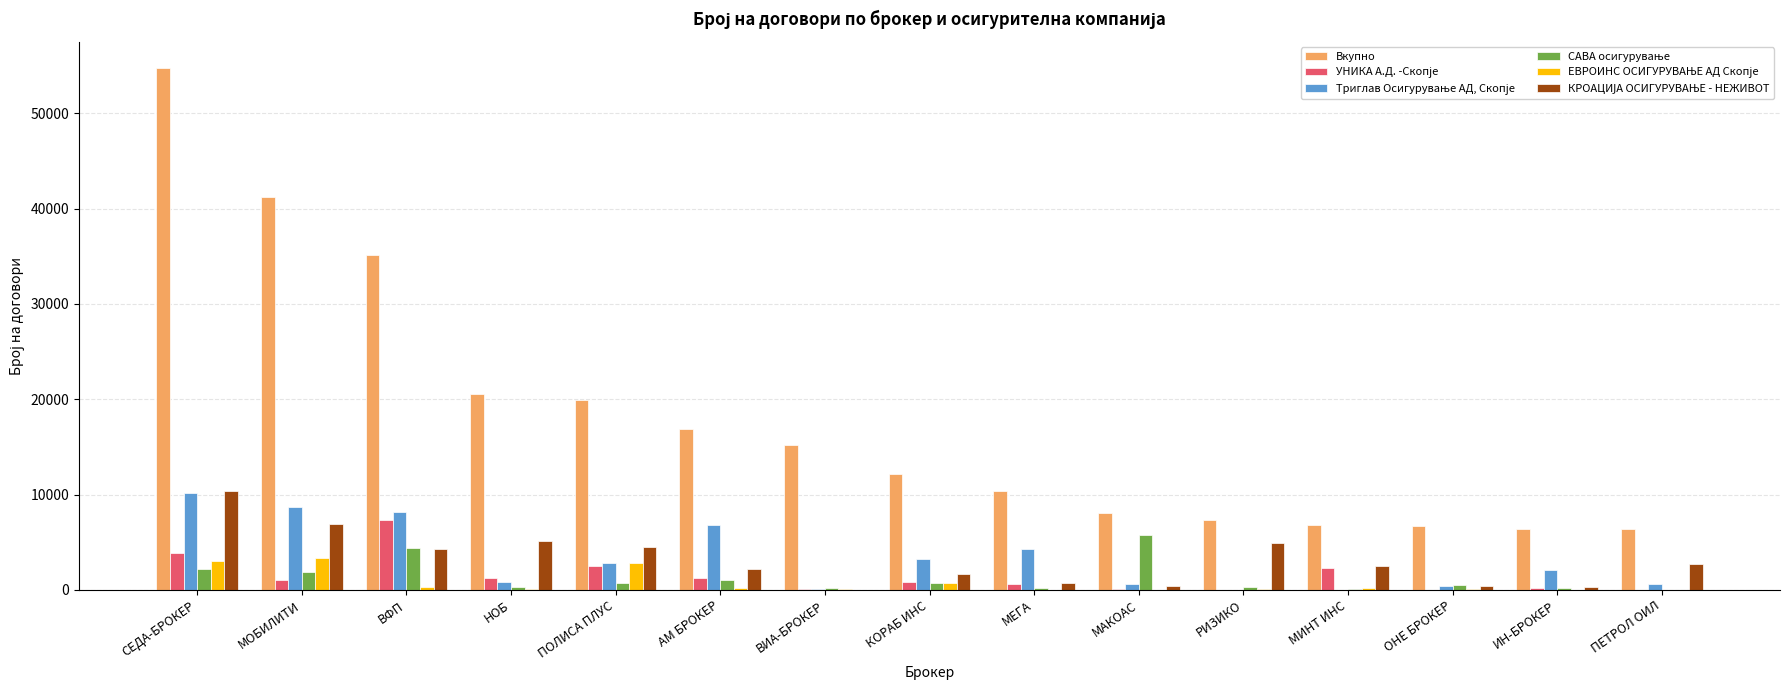

At which category is the sum across all series the highest?

СЕДА-БРОКЕР